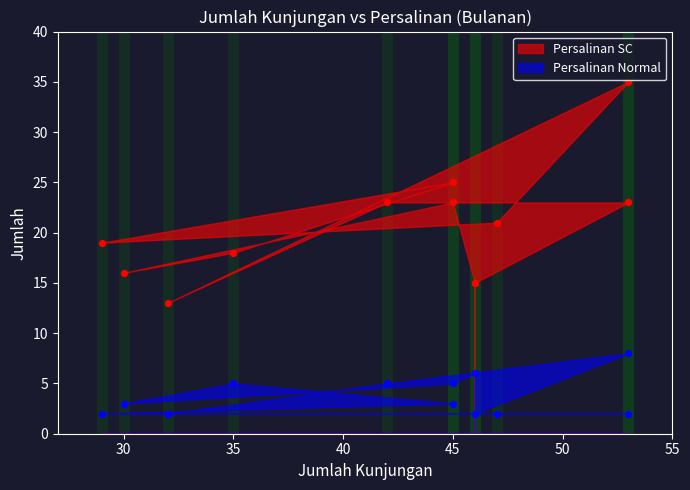

Which series contains the highest Y value?

Persalinan SC